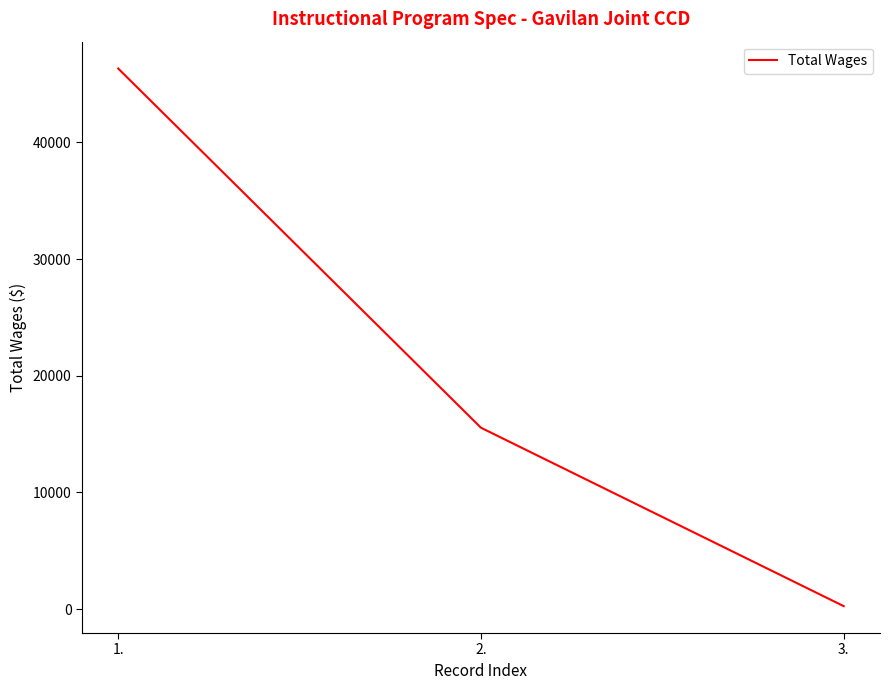

Which category has the highest value across all series?

1.